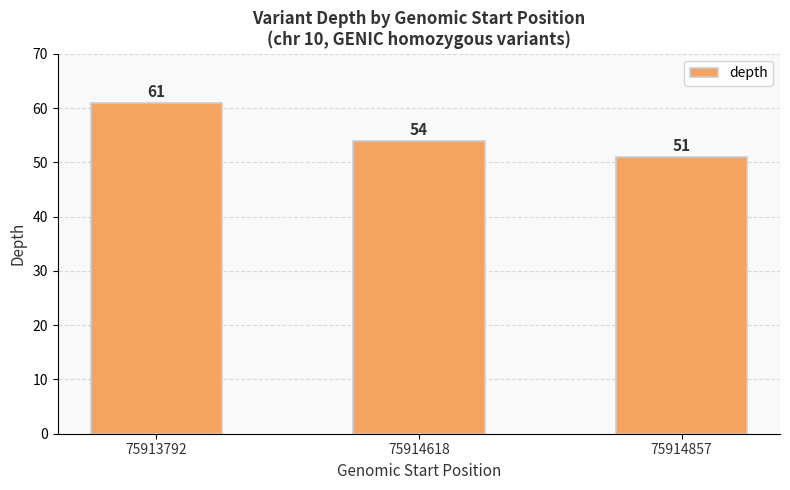

Is it true that the value at 75914857 is 51?

True